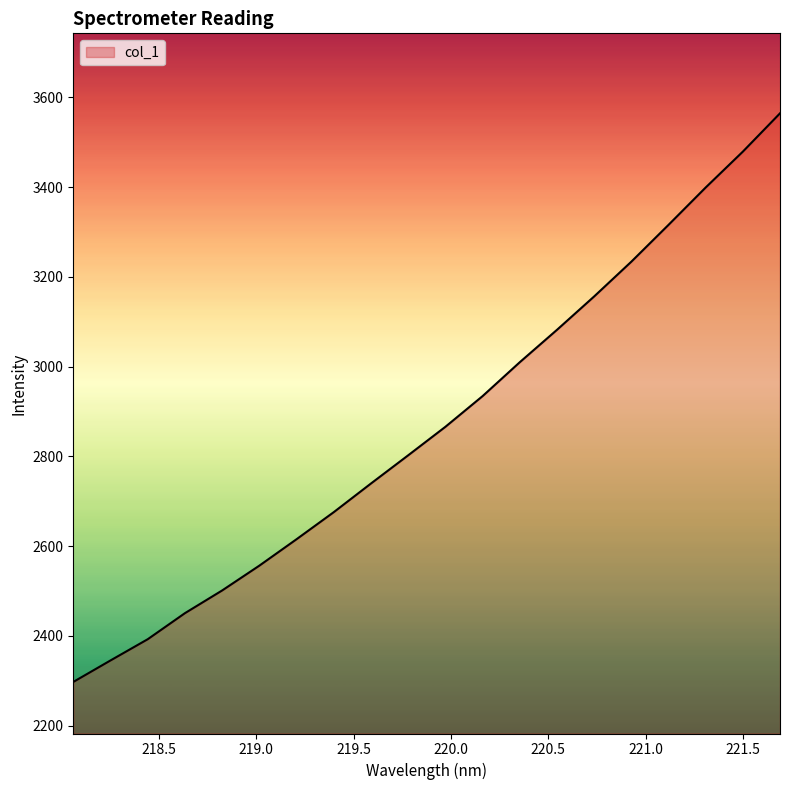

What is the greatest value displayed?

3564.4